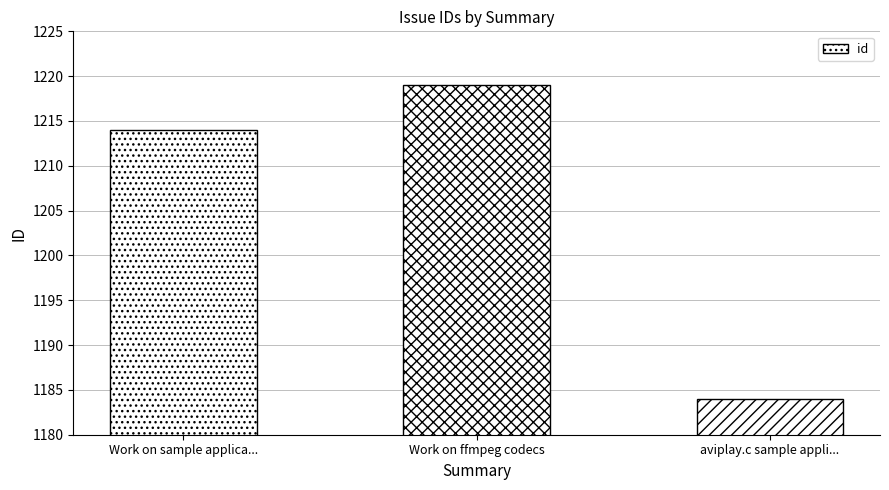

What is the change in value from Work on sample applica... to Work on ffmpeg codecs?

+5